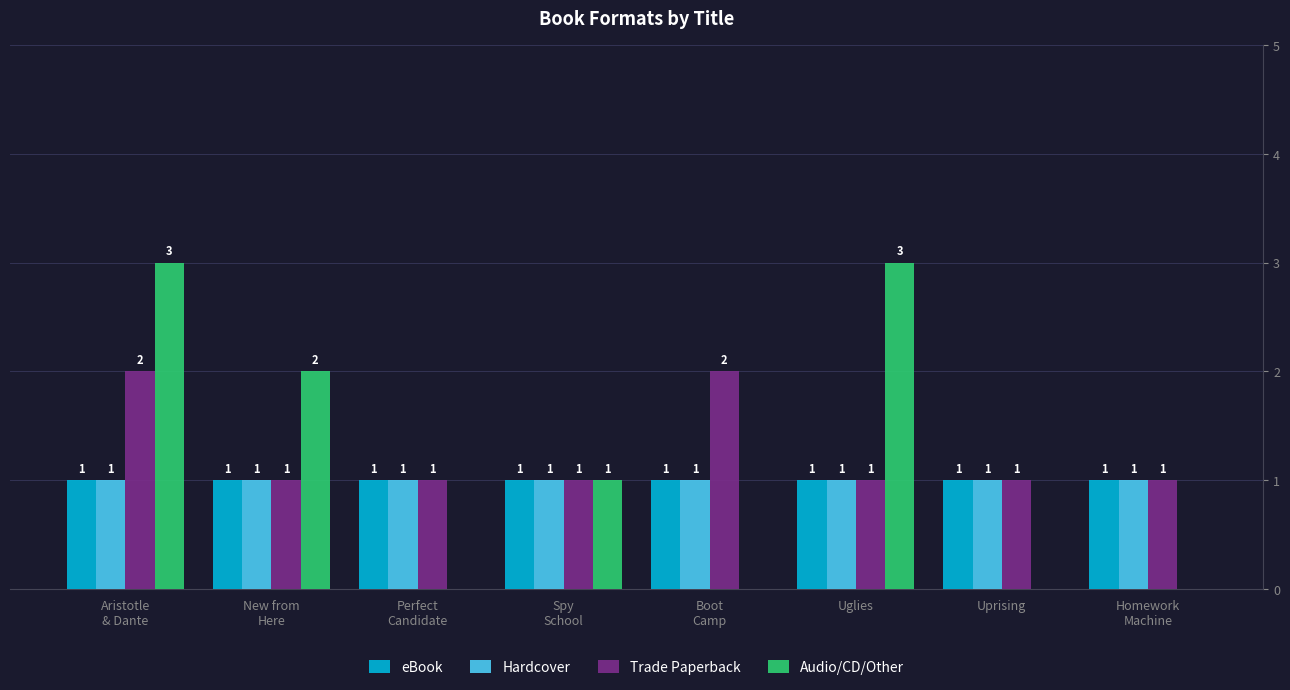

True or false: Hardcover has a value of 2 at Uprising.

False